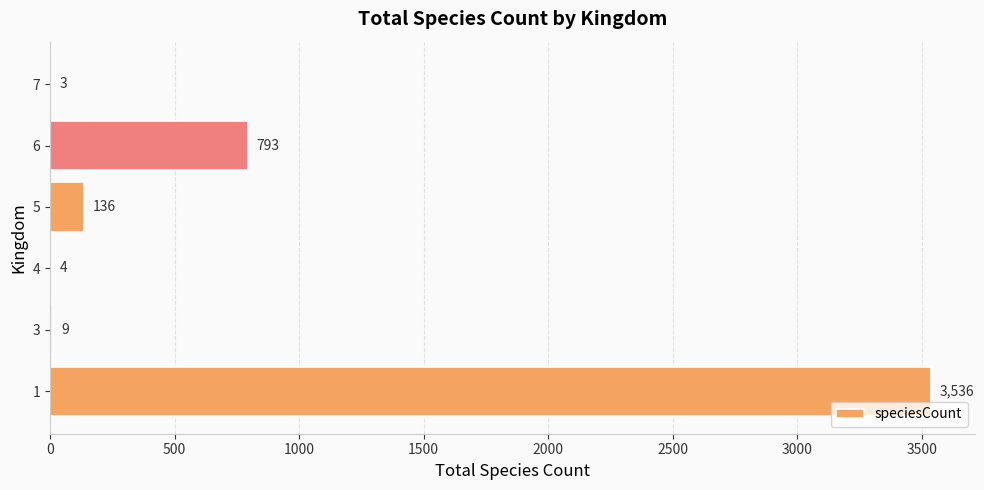

Where is the data nearest to the value 1769?

6